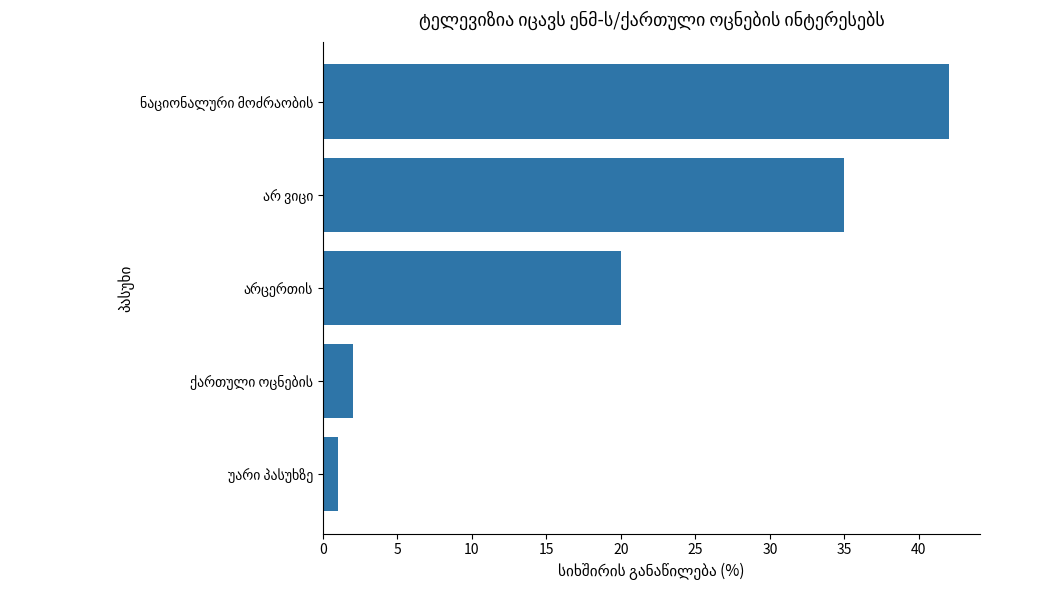

What is the difference between the maximum and second lowest values?

40